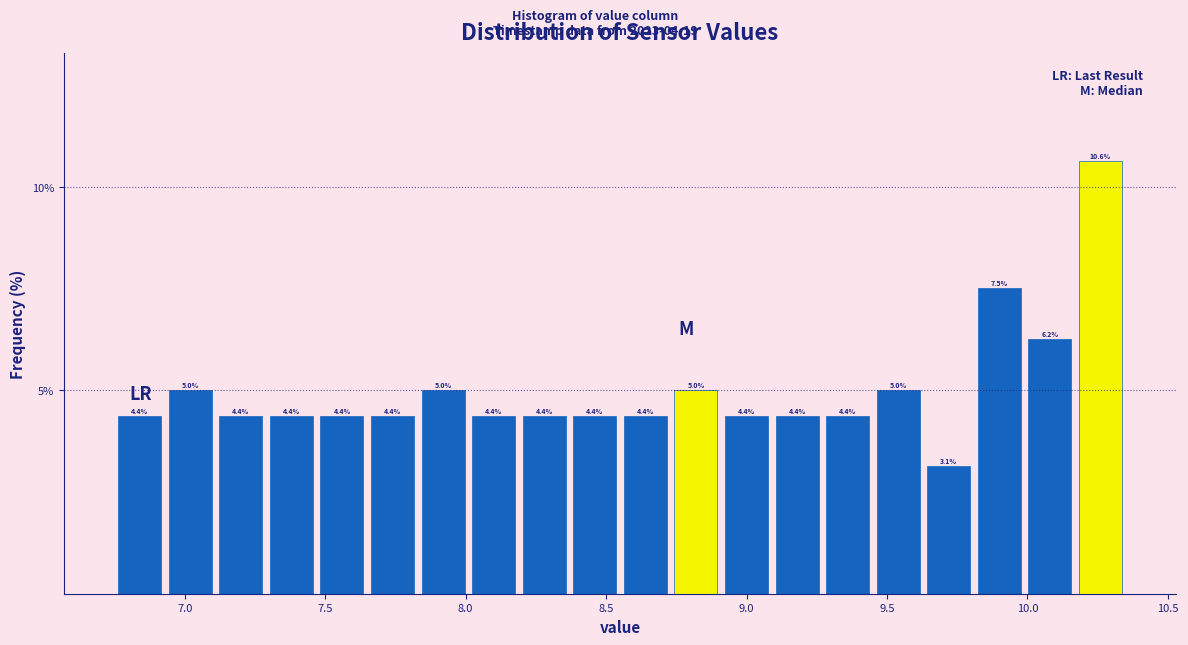

Read against the x-axis, roughly where is the centre of the tallest bar?

10.25